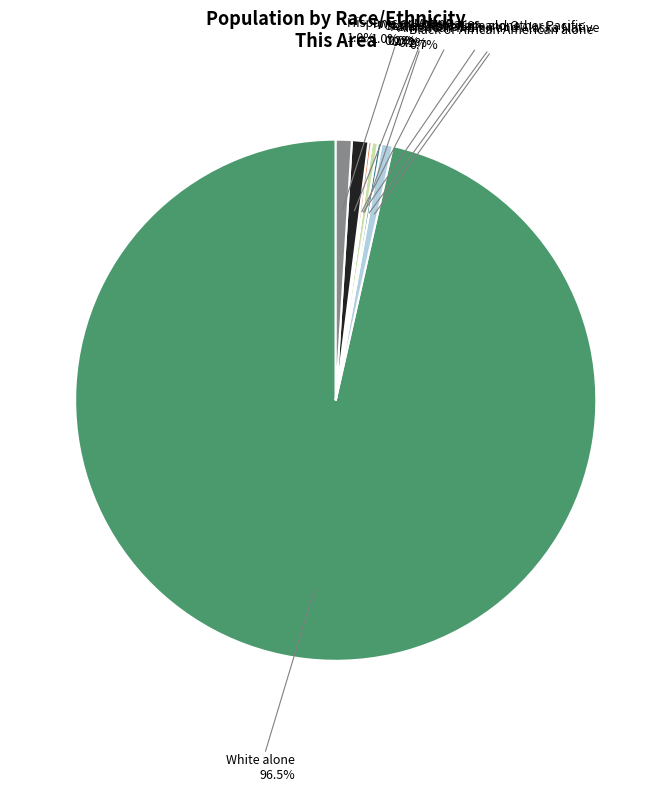

Combined, what portion of the pie is White alone and Hispanic or Latino?

97.5%